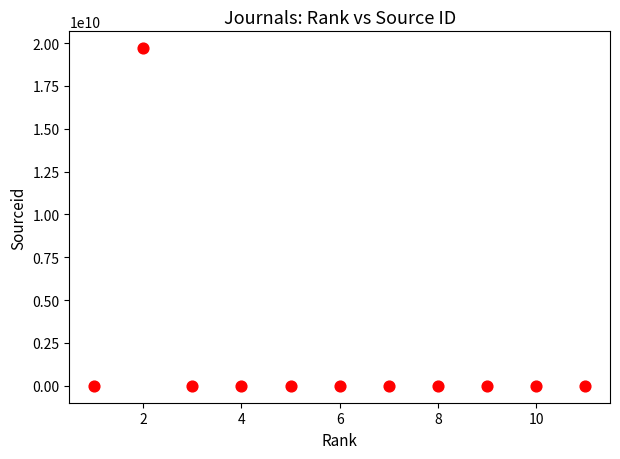

What is the range of X values (max minus min)?

10